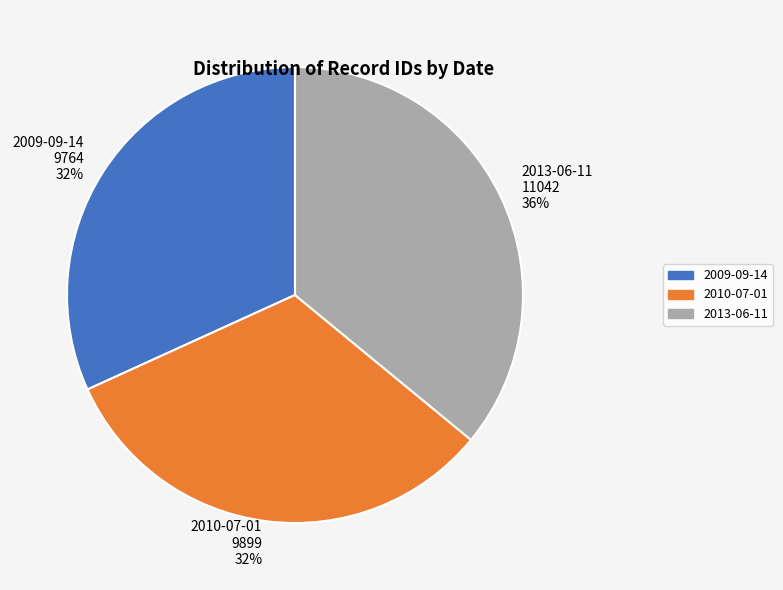

Does 2013-06-11 account for over 50% of the chart?

No